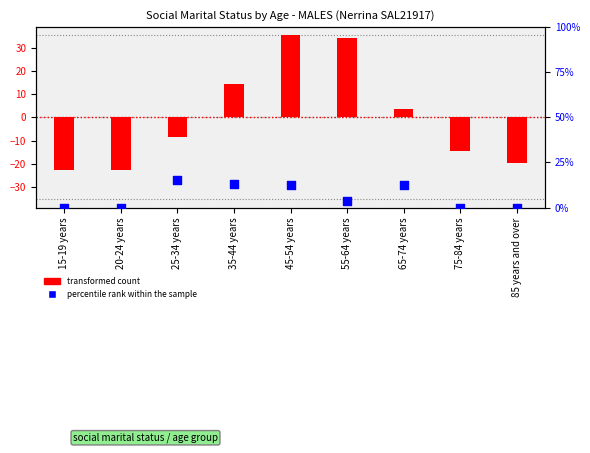

At how many categories does at least one series exceed 8?

5